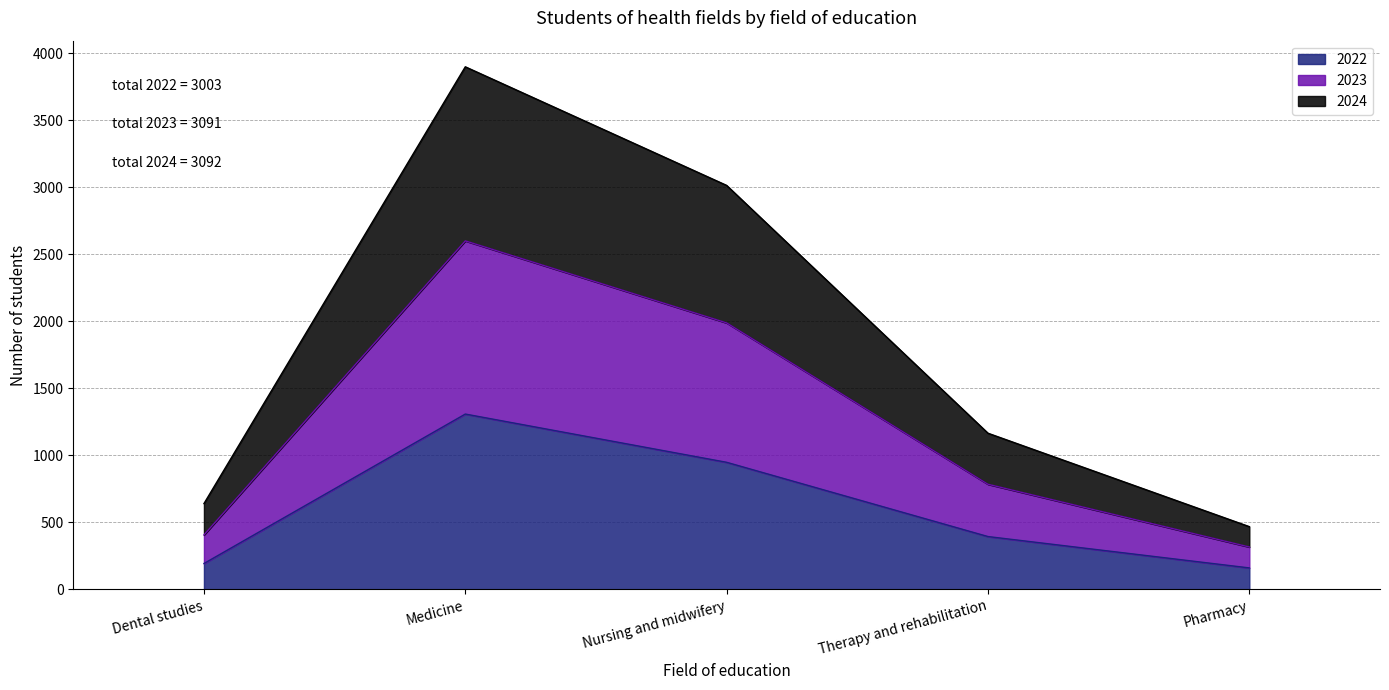

How many interior local peaks does the 2024 series have?

1